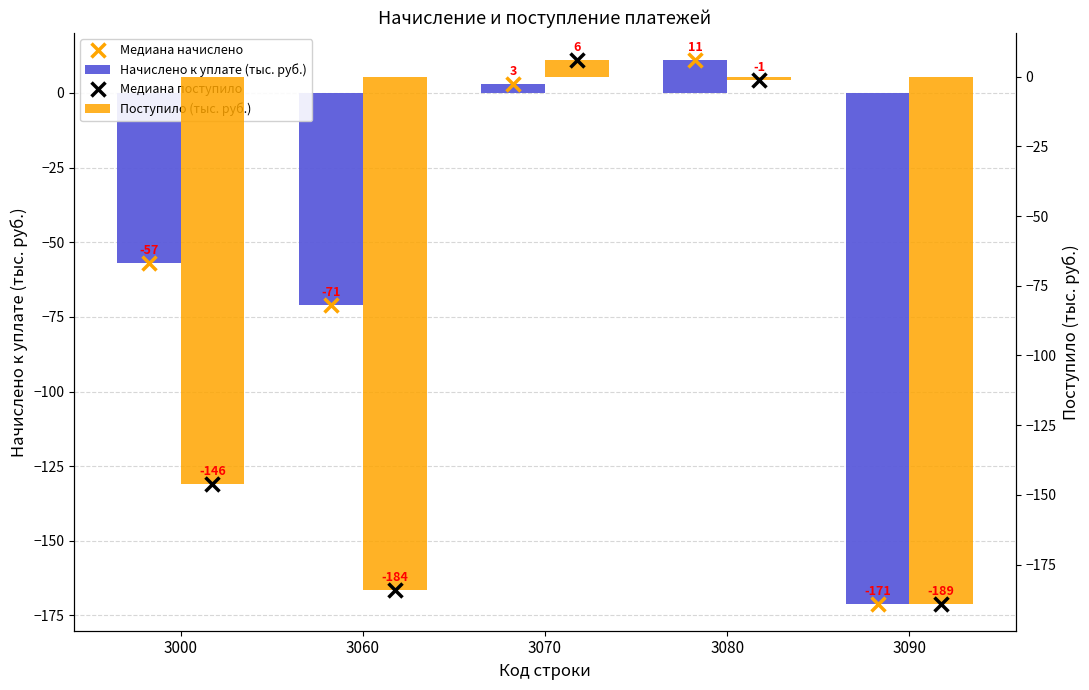

What is the minimum value shown in the chart?

-189